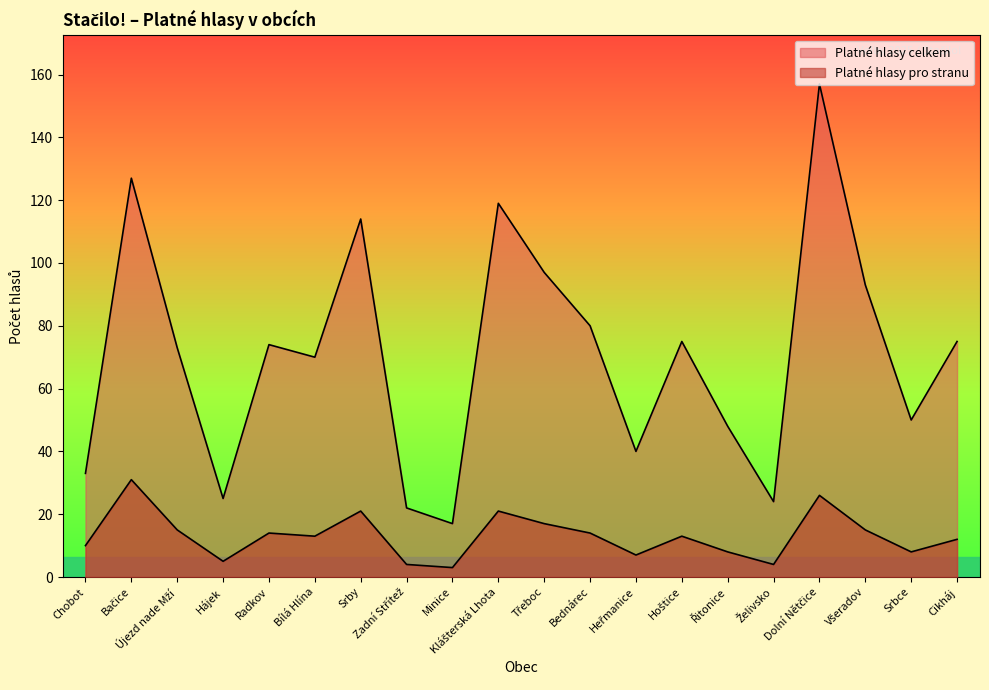

What is the smallest value displayed?

3